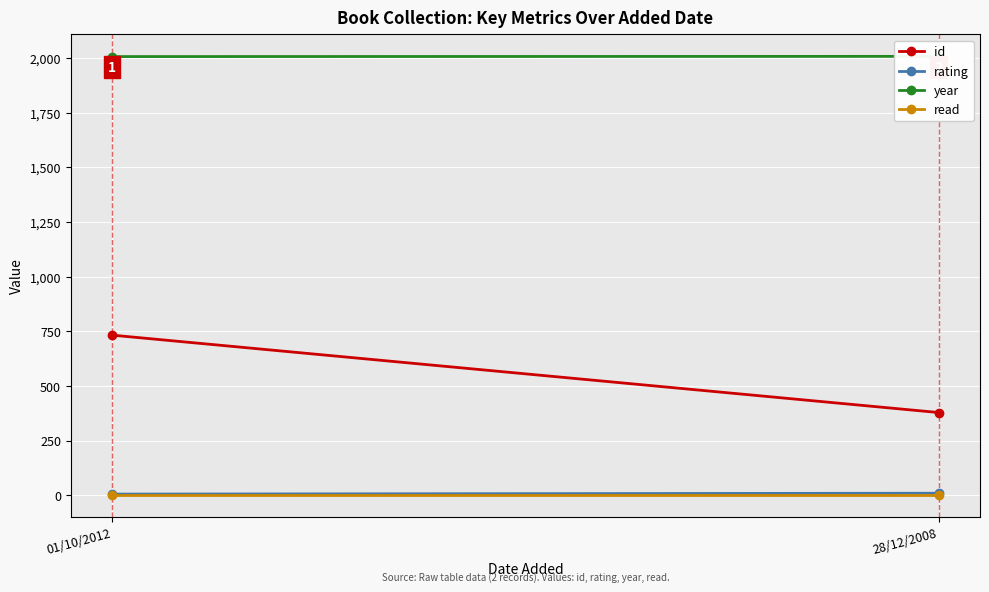

Reading left to right, extract all data points from this chart.

id: 01/10/2012=733	28/12/2008=379
rating: 01/10/2012=6	28/12/2008=10
year: 01/10/2012=2007	28/12/2008=2008
read: 01/10/2012=1	28/12/2008=1